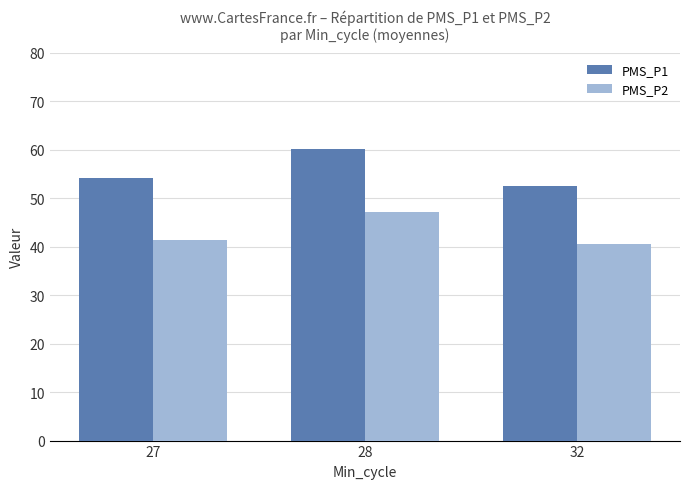

What is the total value across all series at 28?

107.3